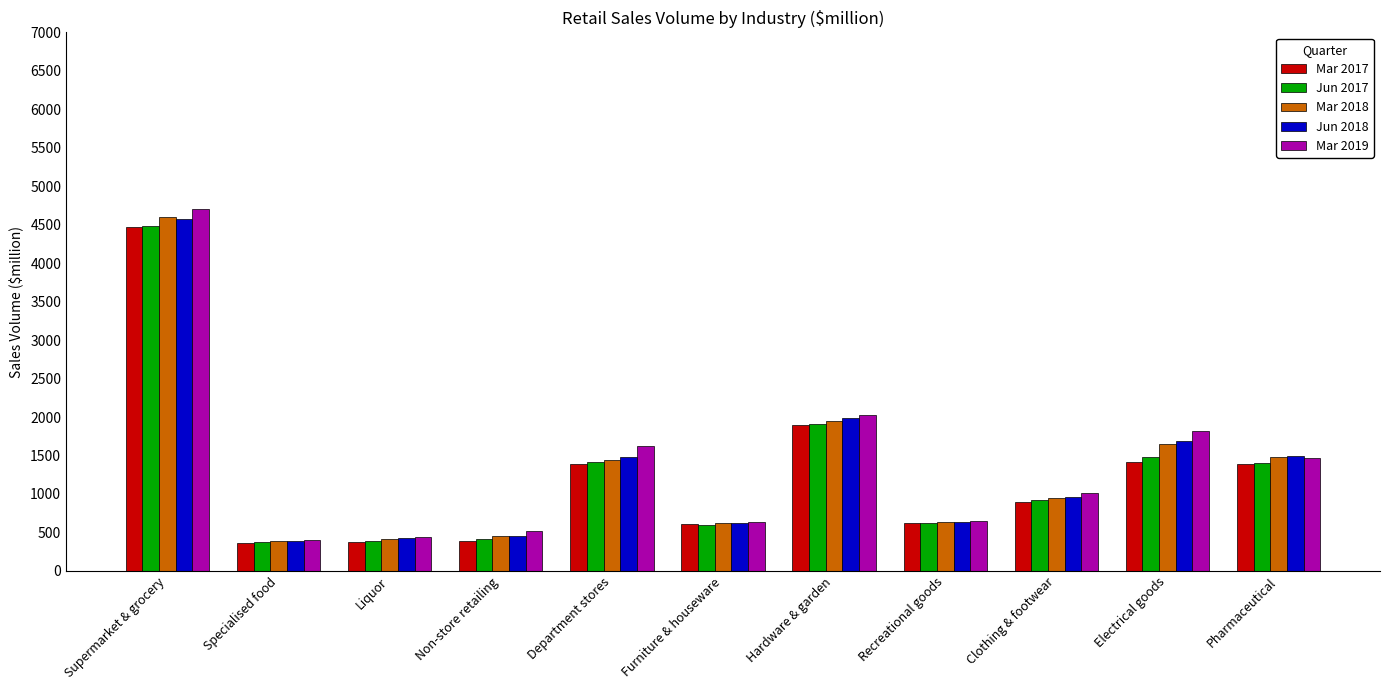

What is the difference between the Mar 2019 values at Non-store retailing and Clothing & footwear?

499